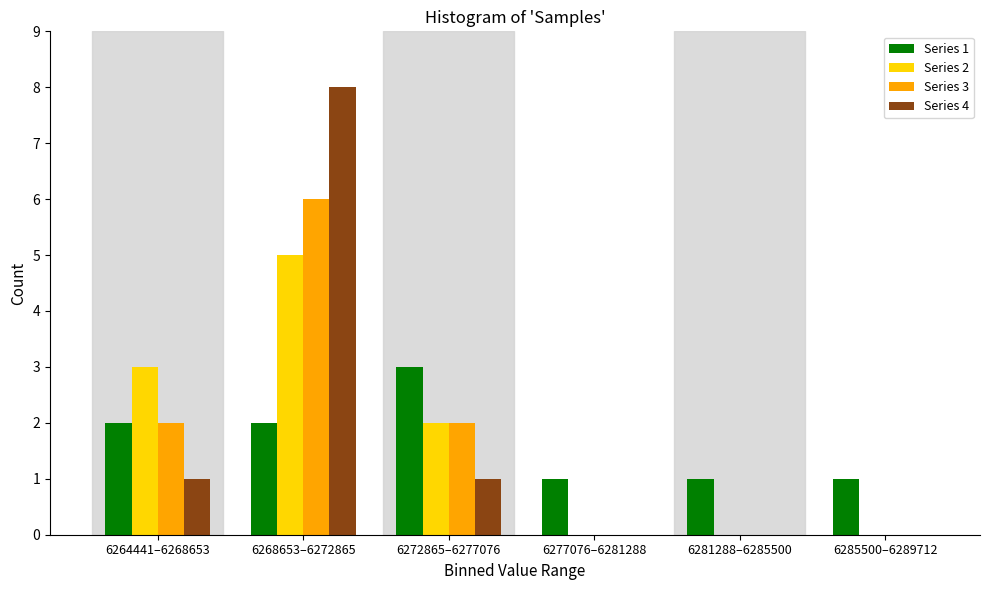

Reading left to right, transcribe all the data shown in this chart.

Series 1: 6264441–6268653=2	6268653–6272865=2	6272865–6277076=3	6277076–6281288=1	6281288–6285500=1	6285500–6289712=1
Series 2: 6264441–6268653=3	6268653–6272865=5	6272865–6277076=2	6277076–6281288=0	6281288–6285500=0	6285500–6289712=0
Series 3: 6264441–6268653=2	6268653–6272865=6	6272865–6277076=2	6277076–6281288=0	6281288–6285500=0	6285500–6289712=0
Series 4: 6264441–6268653=1	6268653–6272865=8	6272865–6277076=1	6277076–6281288=0	6281288–6285500=0	6285500–6289712=0